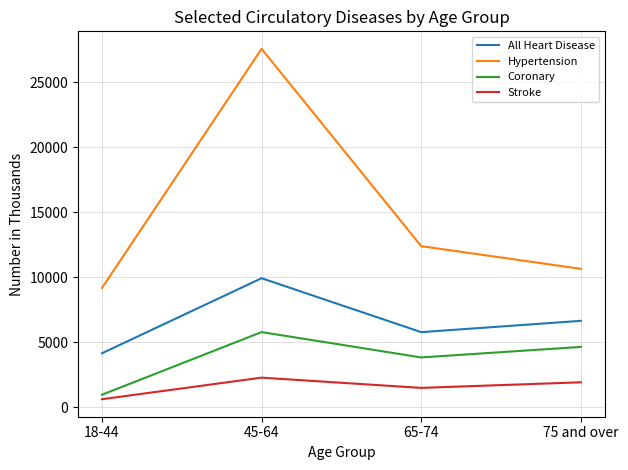

True or false: All Heart Disease and Hypertension intersect in this chart.

False